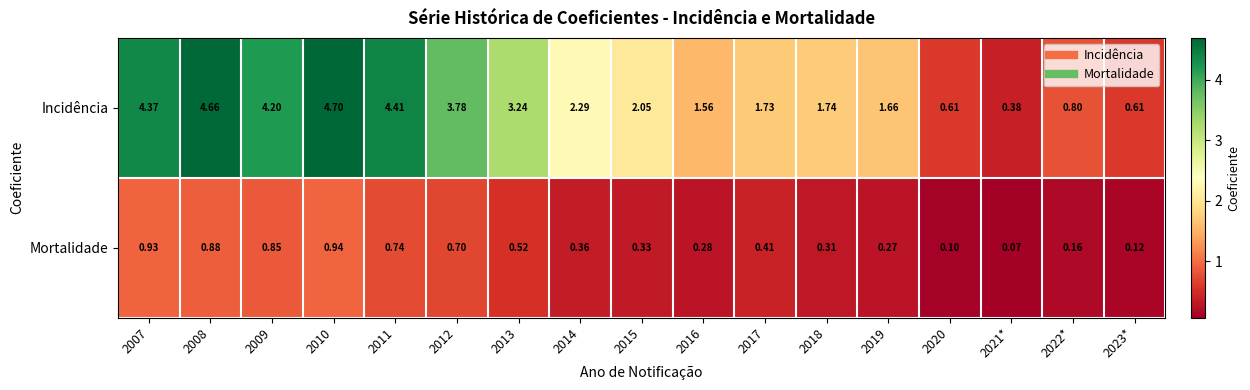

Which series has the widest spread of values?

Incidência